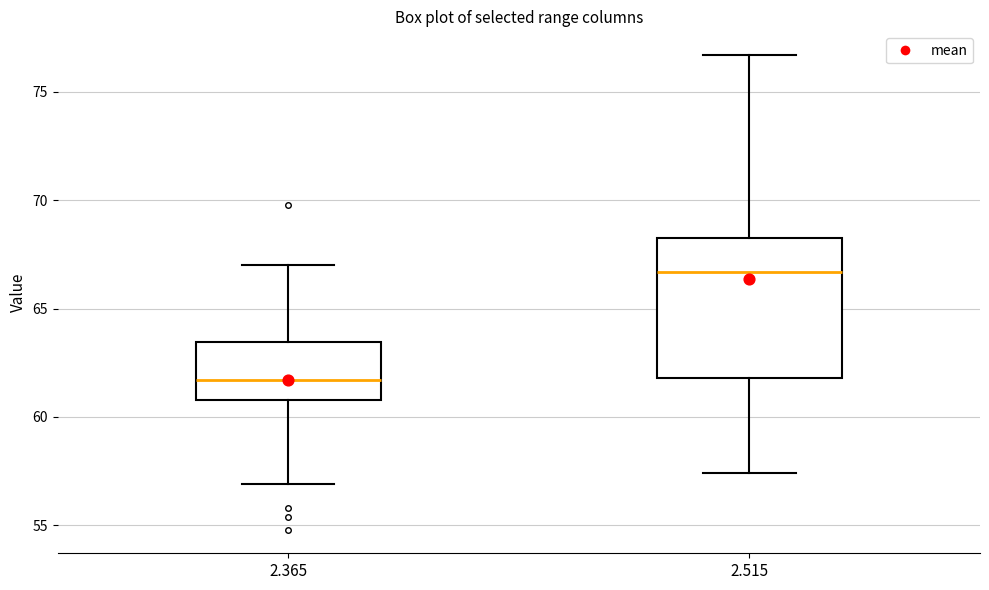

Comparing the boxes themselves (not the whiskers), which one is the tallest?

2.515